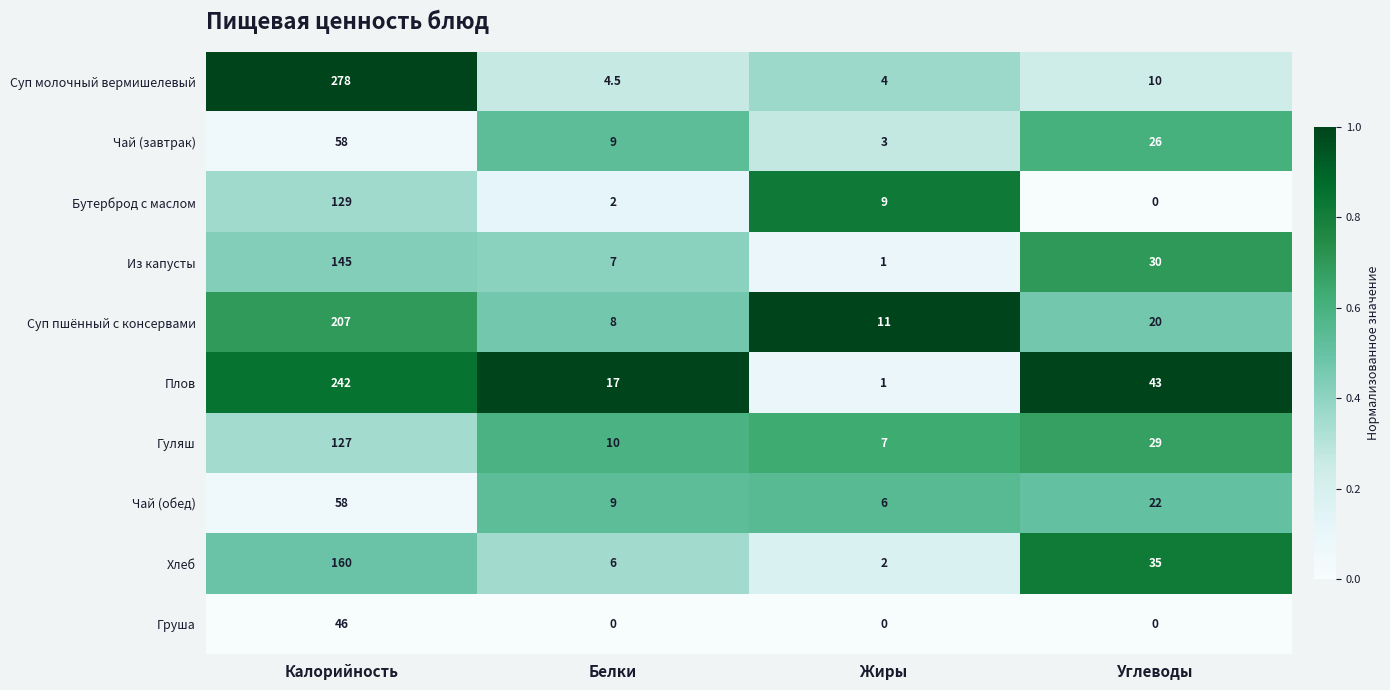

Is the value of Гуляш at Белки greater than the value of Чай (завтрак) at Жиры?

Yes